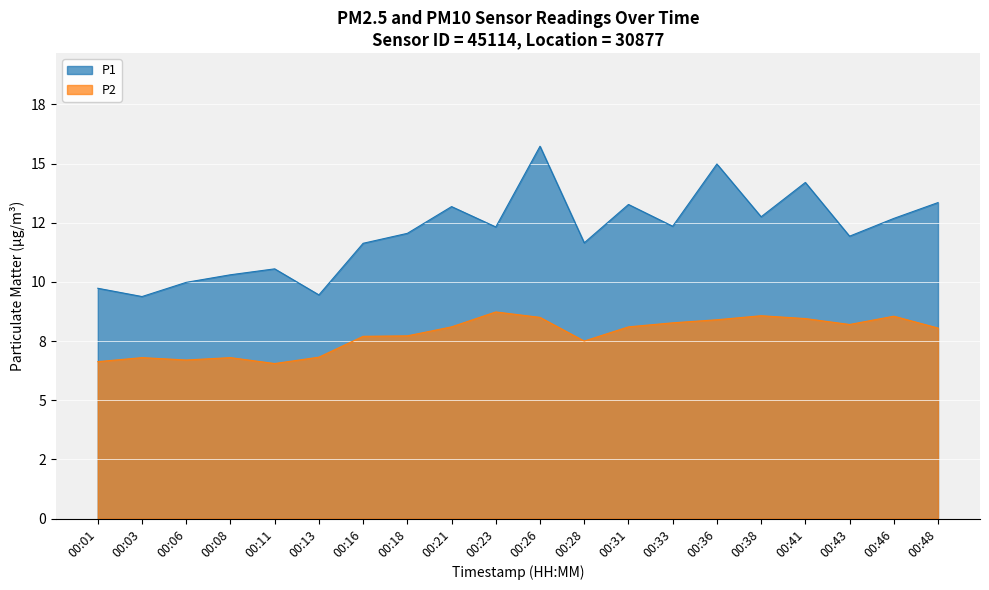

True or false: P2 and P1 intersect in this chart.

False